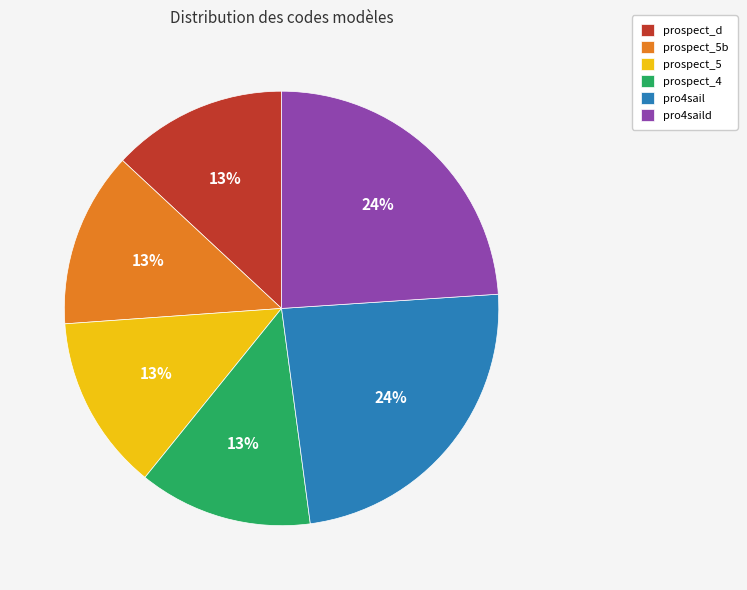

To the nearest percent, what portion does prospect_5 represent?

13%